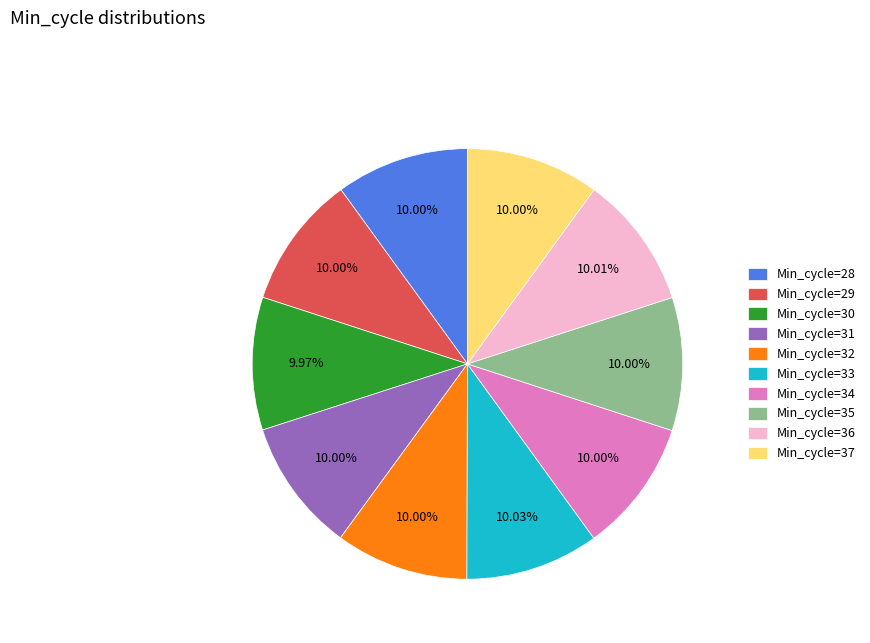

Is Min_cycle=37 the majority of the pie?

No